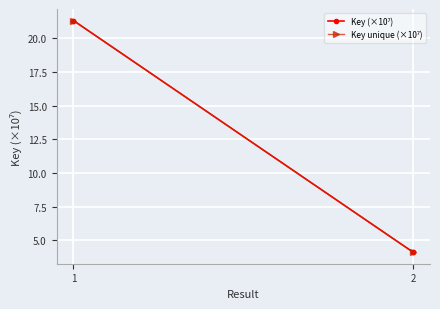

The chart shows a value of 4.1 at 2. True or false?

True